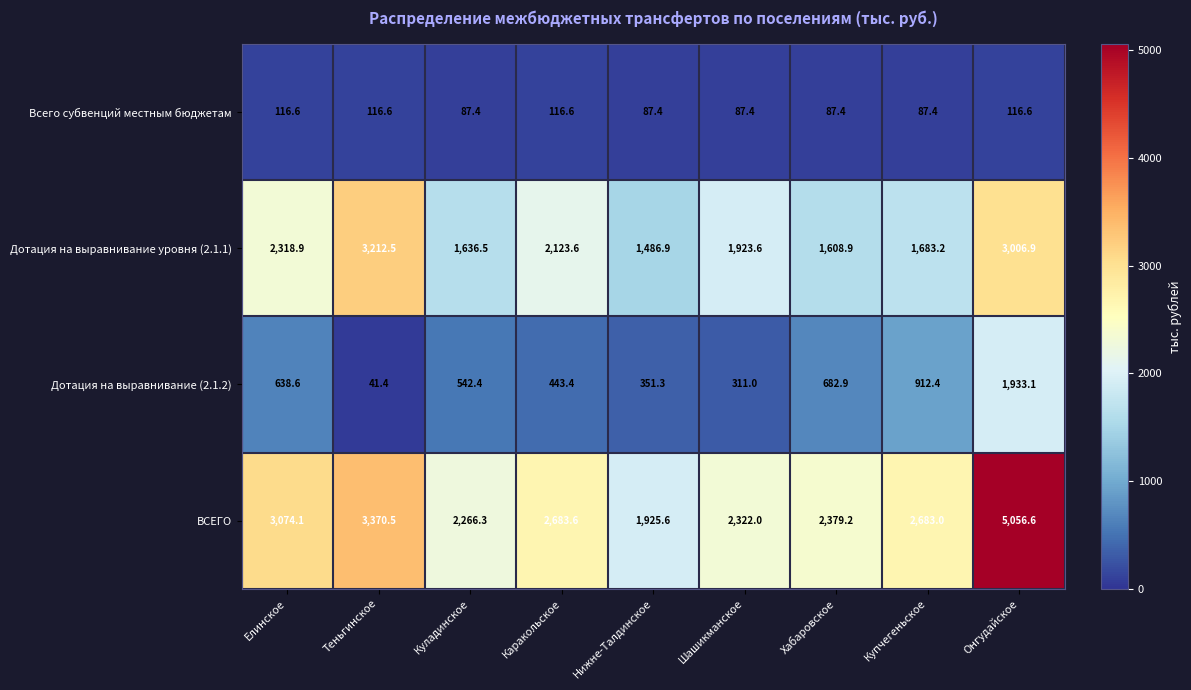

What is the difference between the maximum and minimum values in the Дотация на выравнивание уровня (2.1.1) series?

1725.6